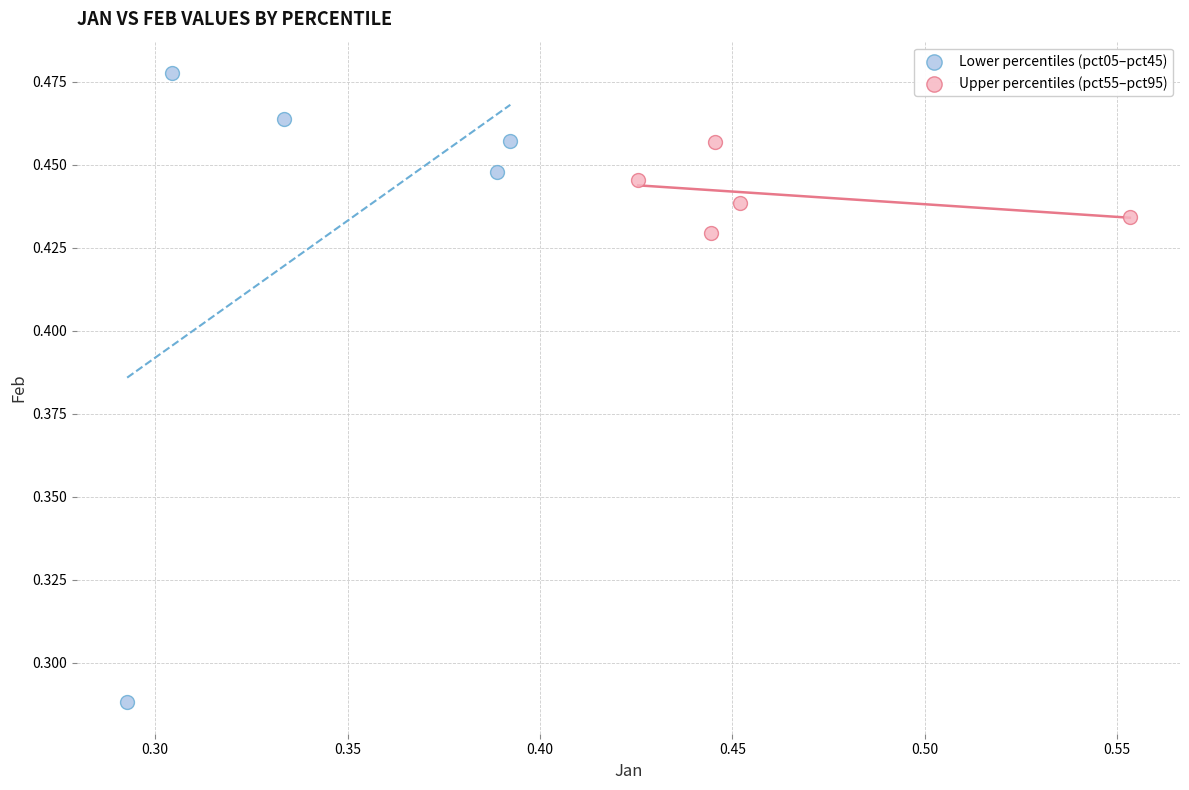

Which series contains the highest Y value?

Lower percentiles (pct05–pct45)